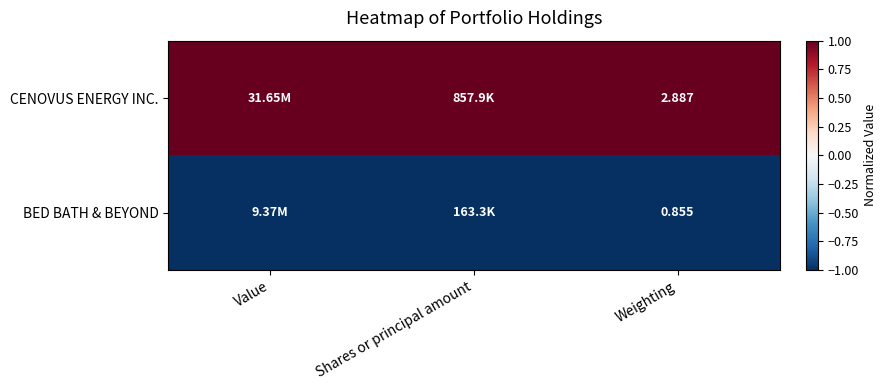

List the series in order of their peak value, highest first.

CENOVUS ENERGY INC., BED BATH & BEYOND